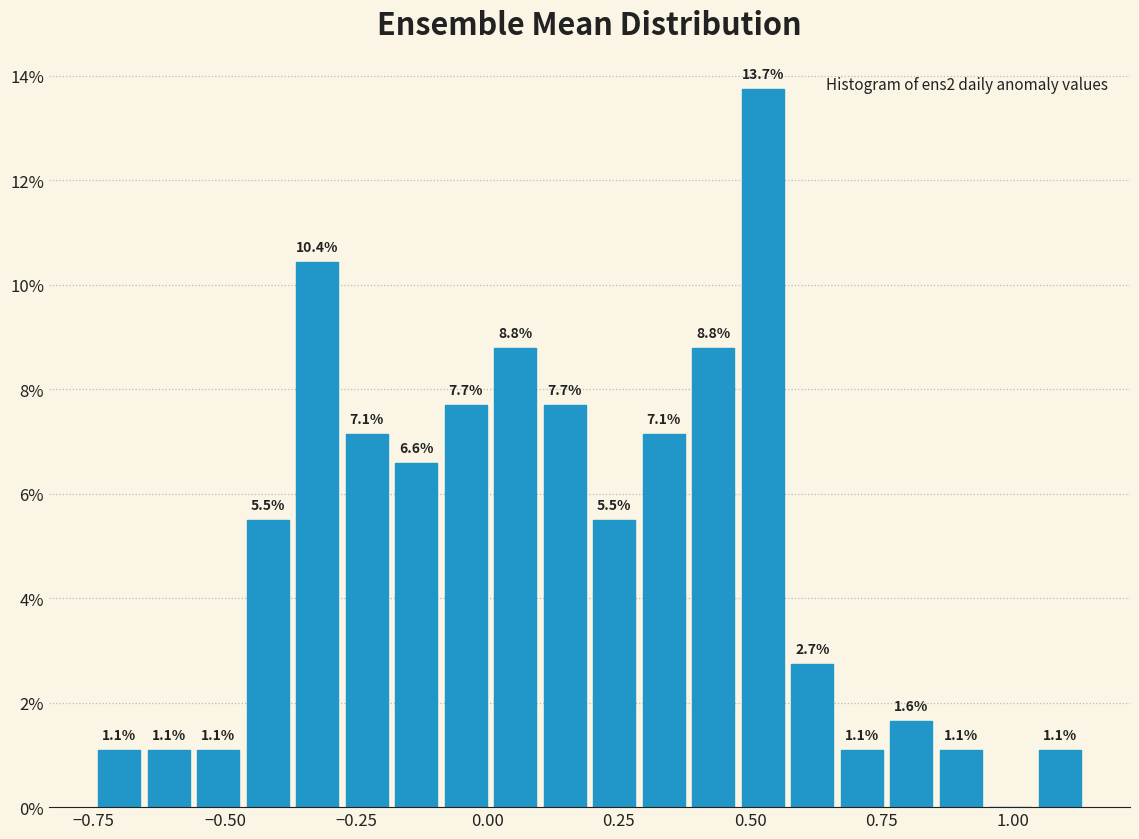

Read against the x-axis, roughly where is the centre of the tallest bar?

0.50